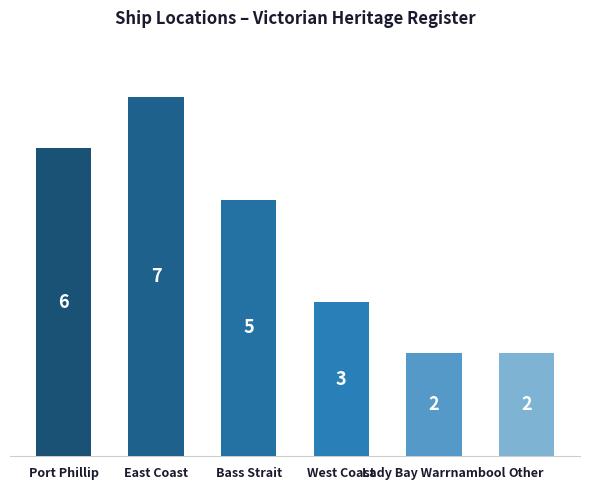

What is the average value?

4